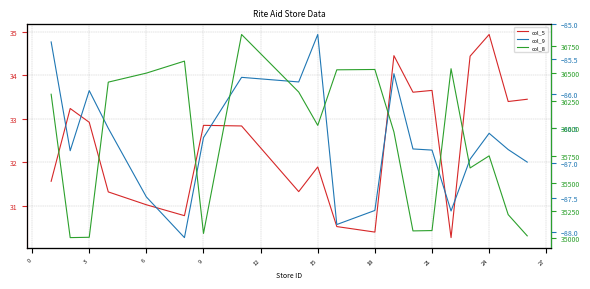

Does the chart display data point markers on the line(s)?

No